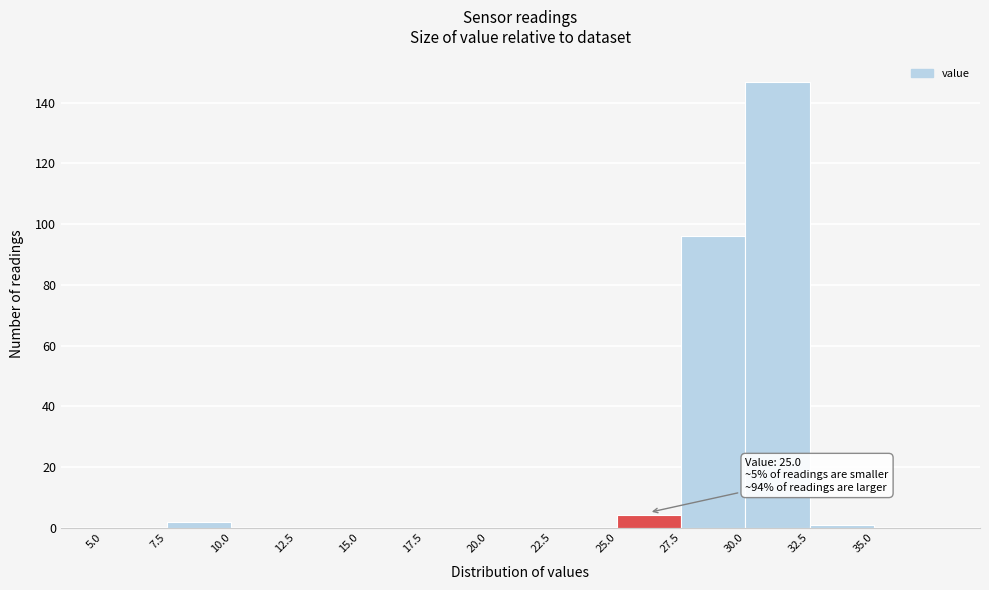

Over which range of the x-axis is the bar tallest?

30.0 to 32.5